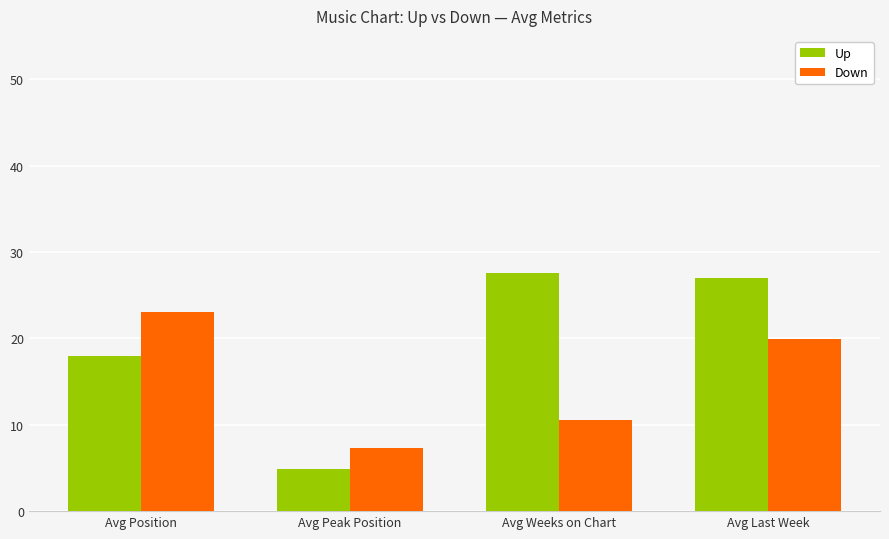

How many categories are shown in the chart?

4